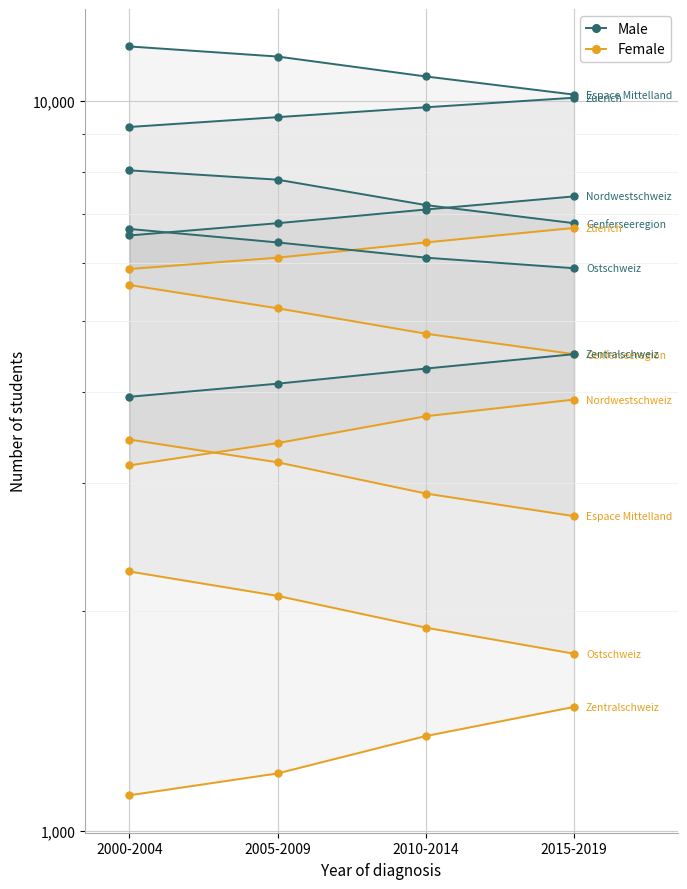

At which category does the chart reach its minimum across all series?

2015-2019